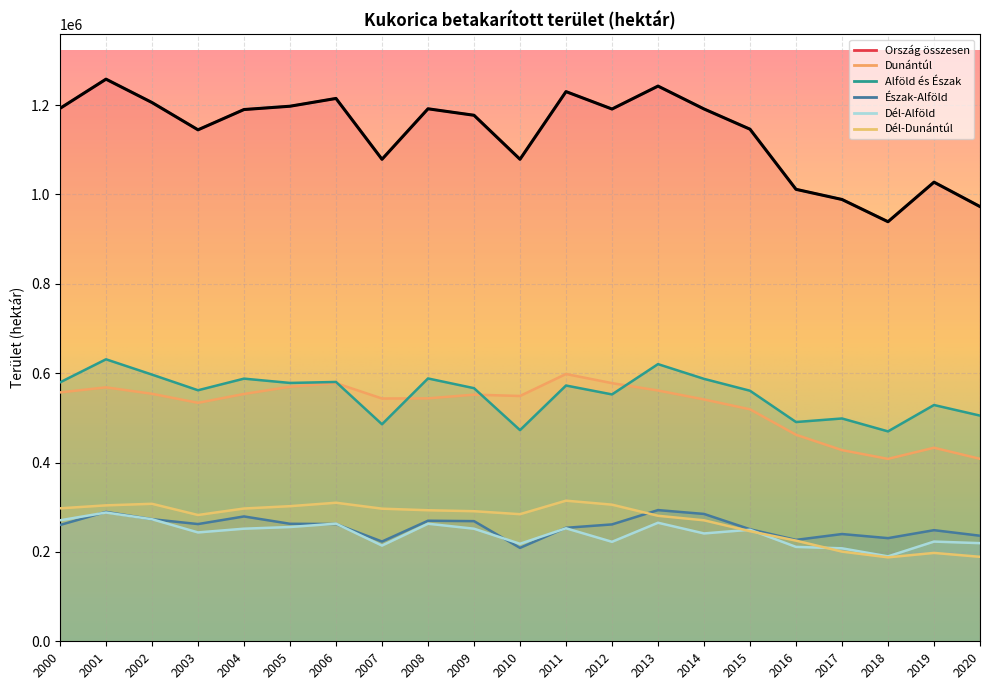

Reading right to left, list all the values displayed in this chart.

Ország összesen: 2020=972934	2019=1027592	2018=939080	2017=988823	2016=1011563	2015=1146127	2014=1191420	2013=1242605	2012=1191291	2011=1230253	2010=1078825	2009=1177321	2008=1191804	2007=1078784	2006=1214952	2005=1197547	2004=1190141	2003=1144735	2002=1205817	2001=1258120	2000=1192702
Dunántúl: 2020=408391	2019=433207	2018=408238	2017=427847	2016=462270	2015=519156	2014=541286	2013=561279	2012=577760	2011=598207	2010=549042	2009=552022	2008=543675	2007=543374	2006=577692	2005=569772	2004=553499	2003=533707	2002=553942	2001=568347	2000=557012
Alföld és Észak: 2020=505110	2019=528807	2018=469805	2017=498680	2016=490743	2015=560763	2014=587359	2013=620343	2012=552538	2011=572453	2010=472630	2009=566512	2008=588262	2007=485714	2006=580382	2005=578220	2004=587854	2003=561838	2002=596878	2001=631133	2000=579496
Észak-Alföld: 2020=236256	2019=248690	2018=230867	2017=240023	2016=226930	2015=250770	2014=285030	2013=293622	2012=261595	2011=254001	2010=209048	2009=268922	2008=269814	2007=223294	2006=262429	2005=262978	2004=279416	2003=262356	2002=273223	2001=289546	2000=260306
Dél-Alföld: 2020=219648	2019=223156	2018=190052	2017=208073	2016=211255	2015=249624	2014=241391	2013=265299	2012=222642	2011=252928	2010=218203	2009=251986	2008=263098	2007=214222	2006=263317	2005=255749	2004=252002	2003=243649	2002=273130	2001=288152	2000=270782
Dél-Dunántúl: 2020=189051	2019=197784	2018=187877	2017=200706	2016=225300	2015=246414	2014=270801	2013=280902	2012=305786	2011=314714	2010=284486	2009=291132	2008=293274	2007=296820	2006=310089	2005=302402	2004=297185	2003=282644	2002=307732	2001=304231	2000=297572